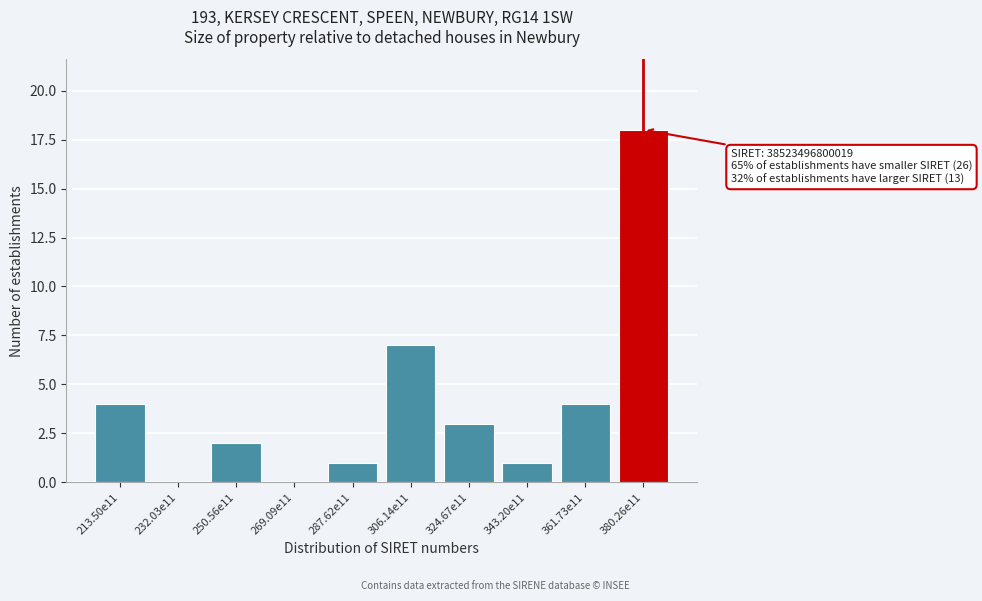

Reading right to left, what are all the values shown in this chart?

380.26e11=18	361.73e11=4	343.20e11=1	324.67e11=3	306.14e11=7	287.62e11=1	269.09e11=0	250.56e11=2	232.03e11=0	213.50e11=4